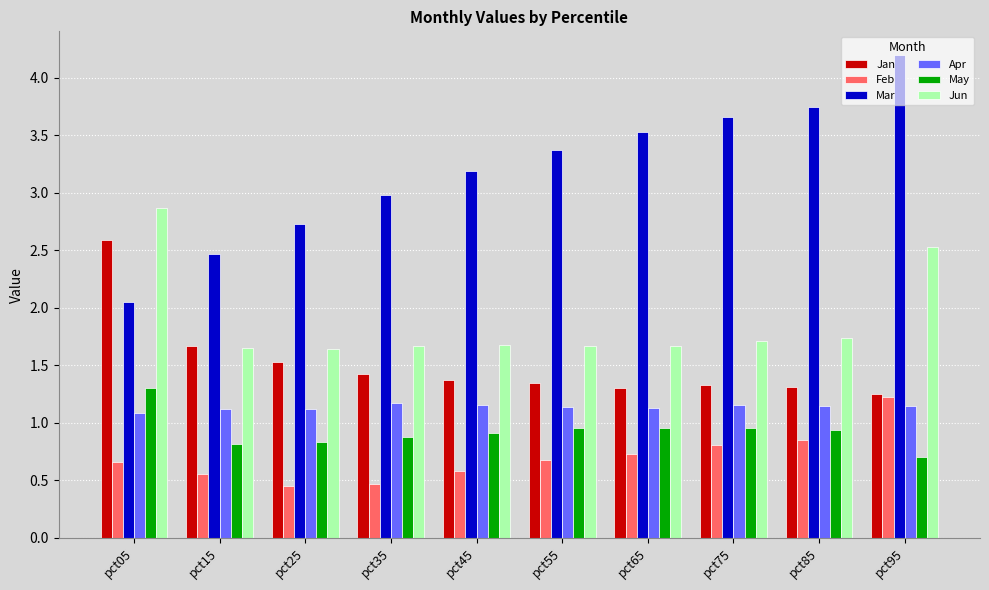

Which series has the largest range (max minus min)?

Mar